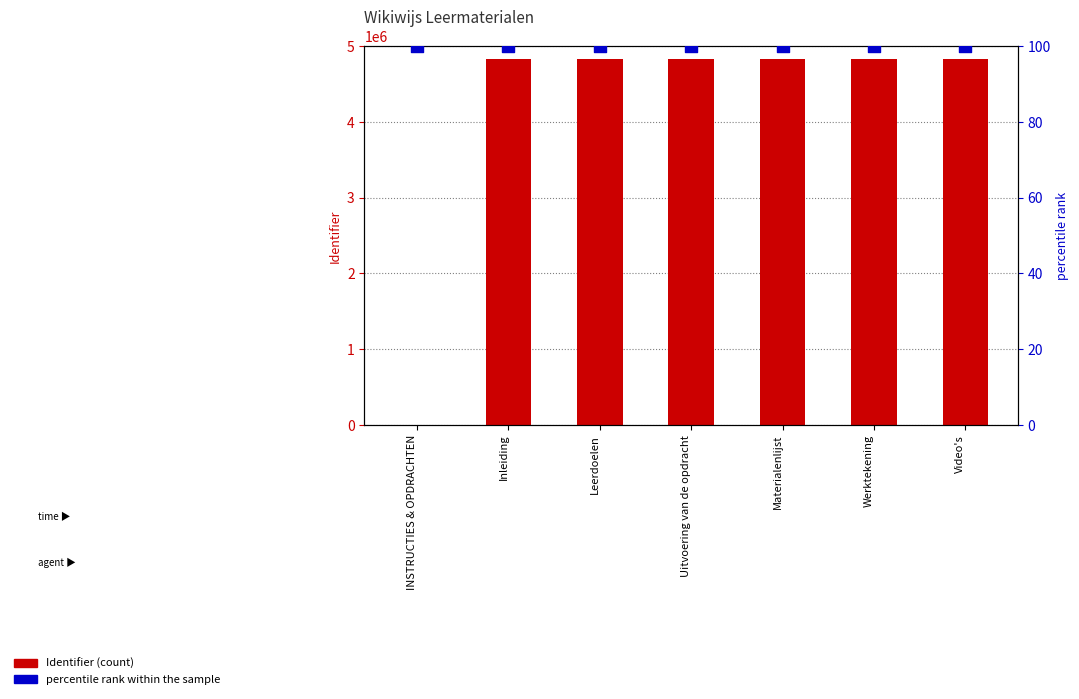

At how many categories does at least one series exceed 2335445?

6